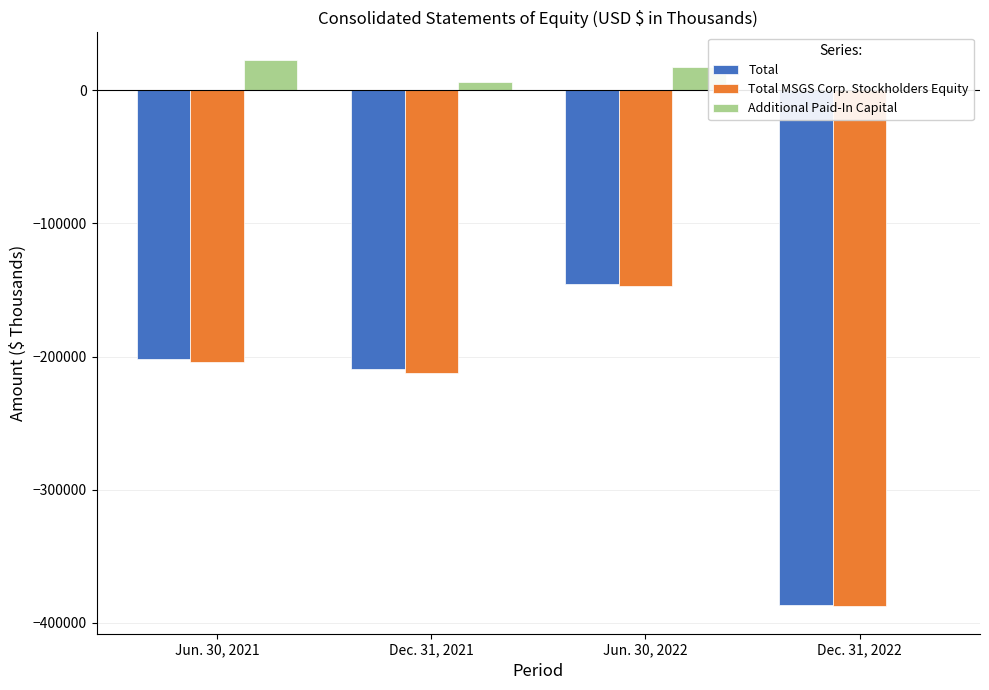

Between Jun. 30, 2022 and Dec. 31, 2022, which is larger?

Jun. 30, 2022